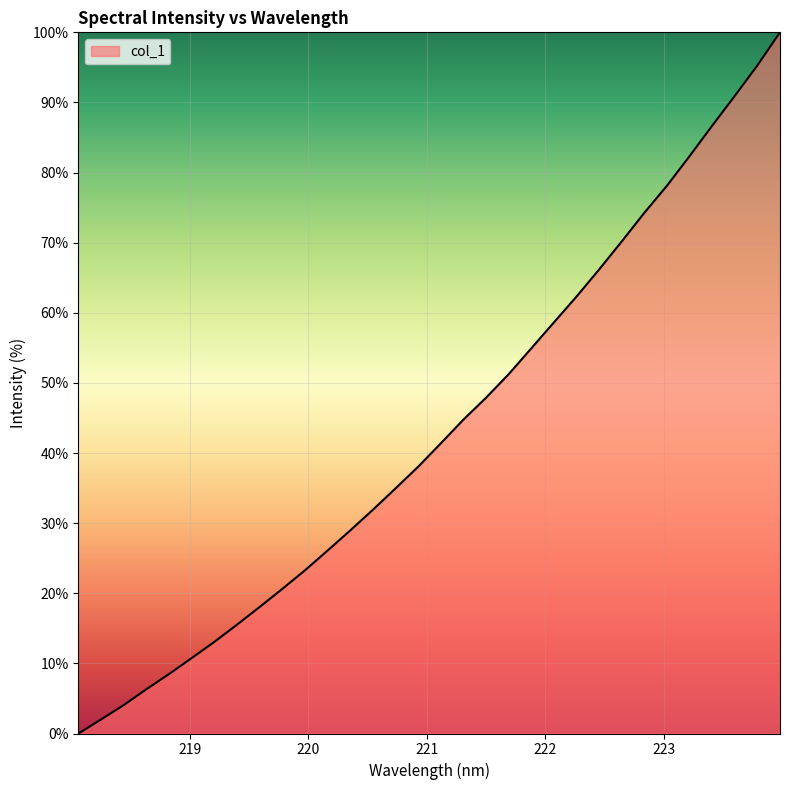

What is the difference between the maximum and minimum values?

100.0